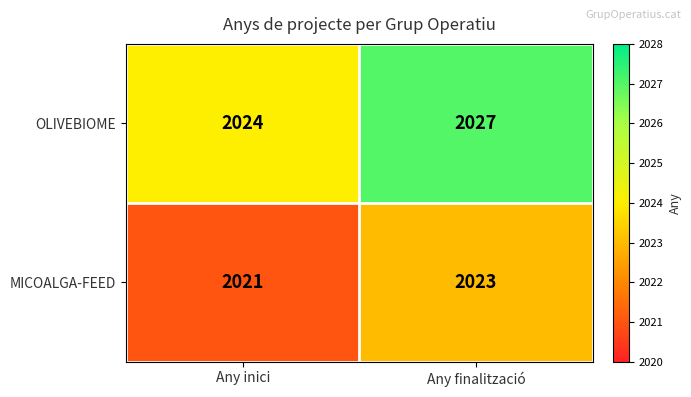

At Any finalització, list the series in order from largest to smallest.

OLIVEBIOME, MICOALGA-FEED